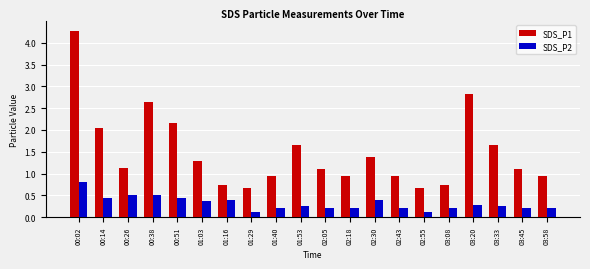

What is the sum of the SDS_P1 values at 00:51 and 00:38?

4.8